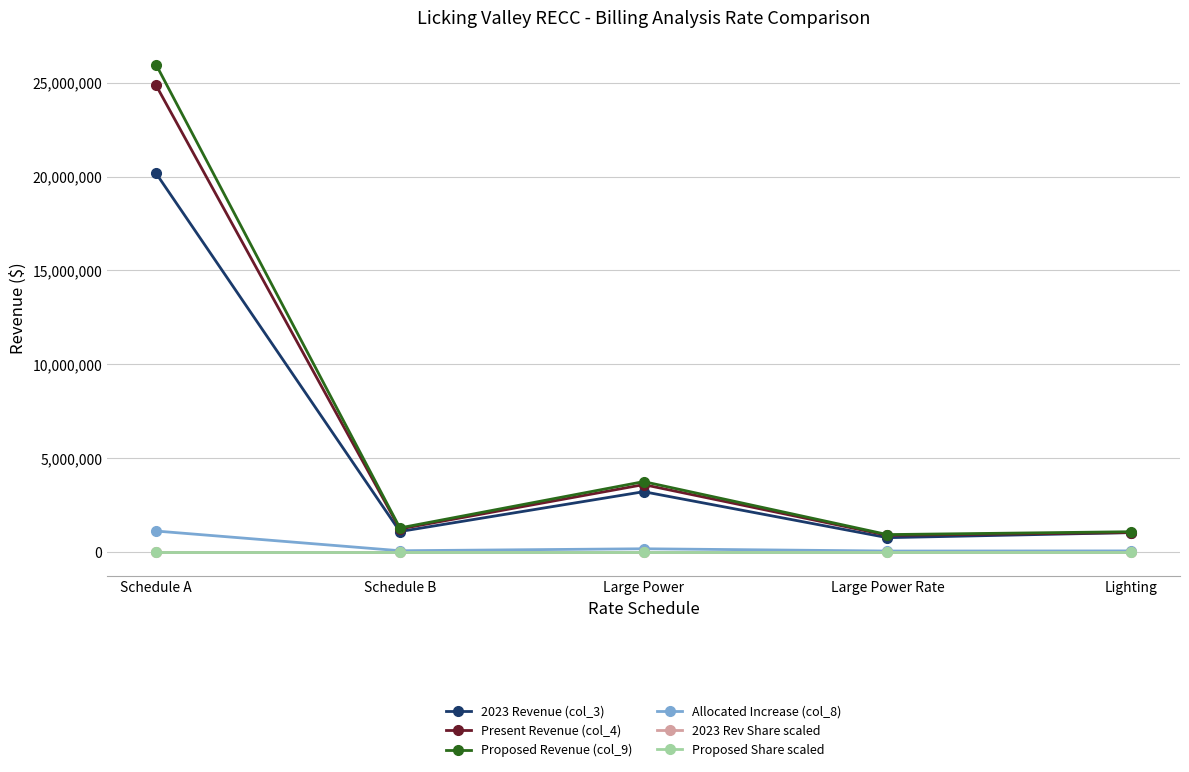

Count the number of data series in this chart.

6